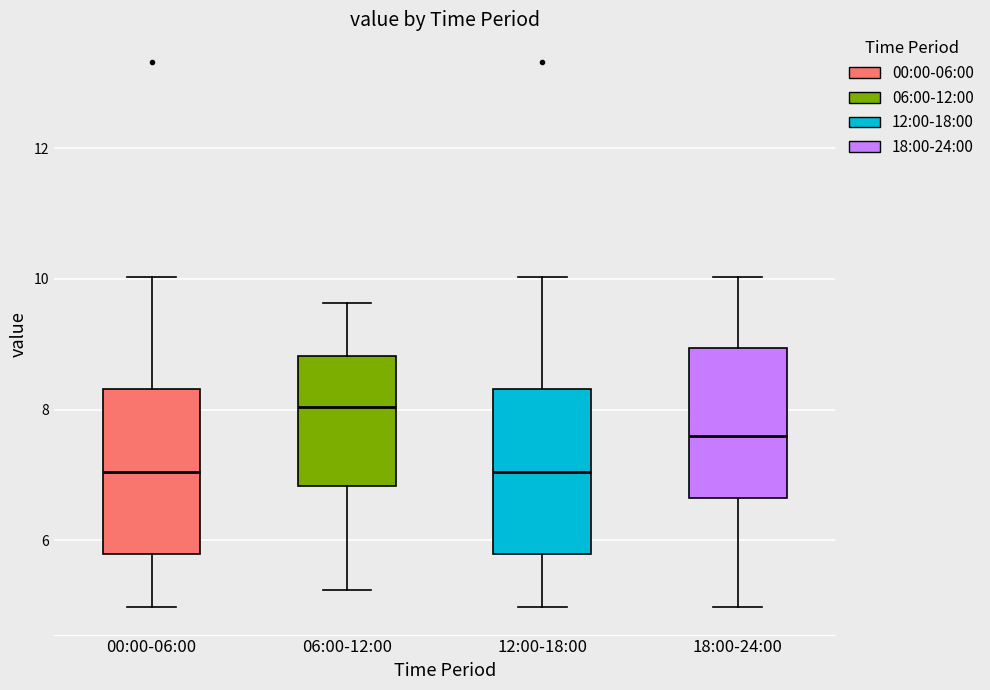

Where is the lower edge of the box for 12:00-18:00 on the y-axis? The values are not printed on the chart, so give them approximately, as read against the axis.

5.8